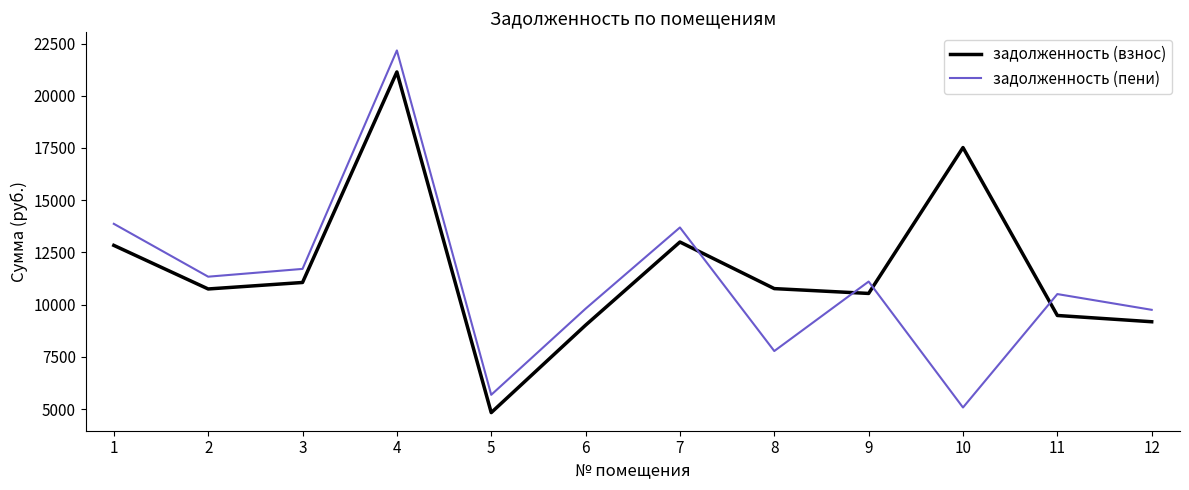

List the series in order of their peak value, lowest first.

задолженность (взнос), задолженность (пени)